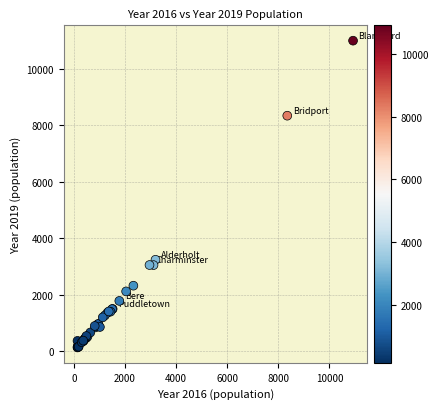

What Y value in the scatter plot is closest to 5559?

3233